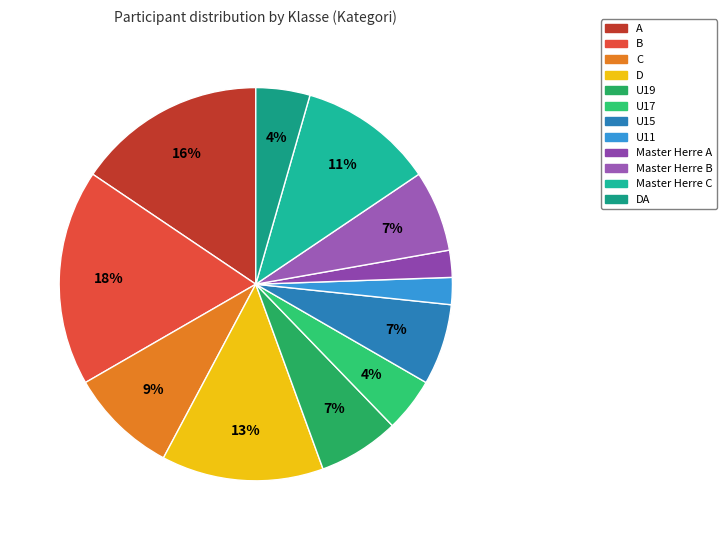

Does any single category account for the majority?

No